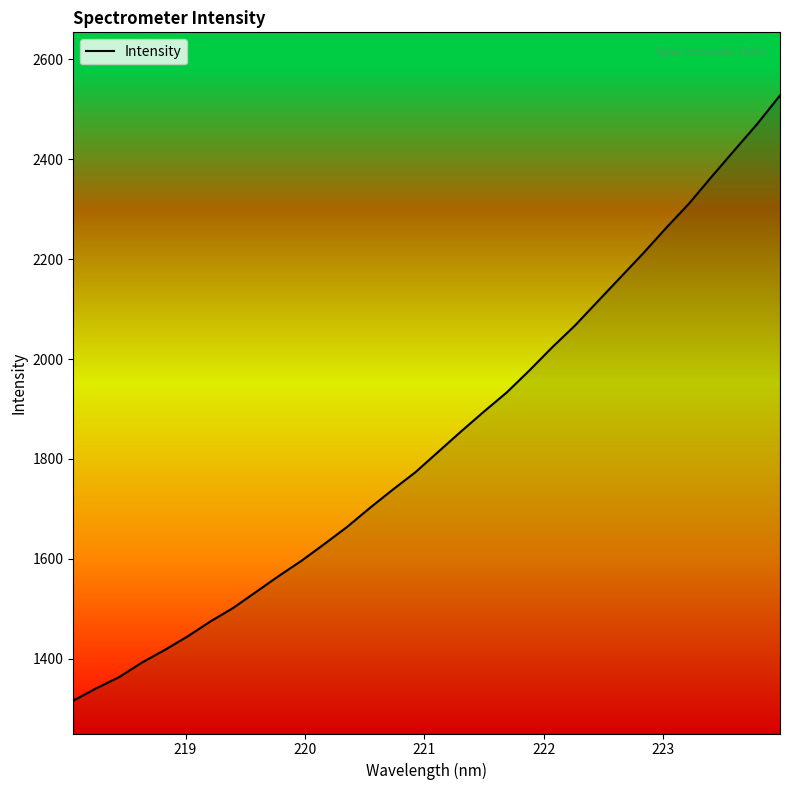

What is the difference between the maximum and minimum values?

1211.7